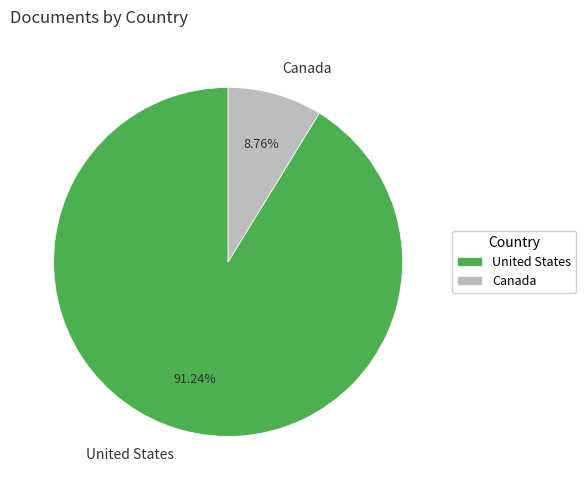

Combined, do United States and Canada account for over 50%?

Yes